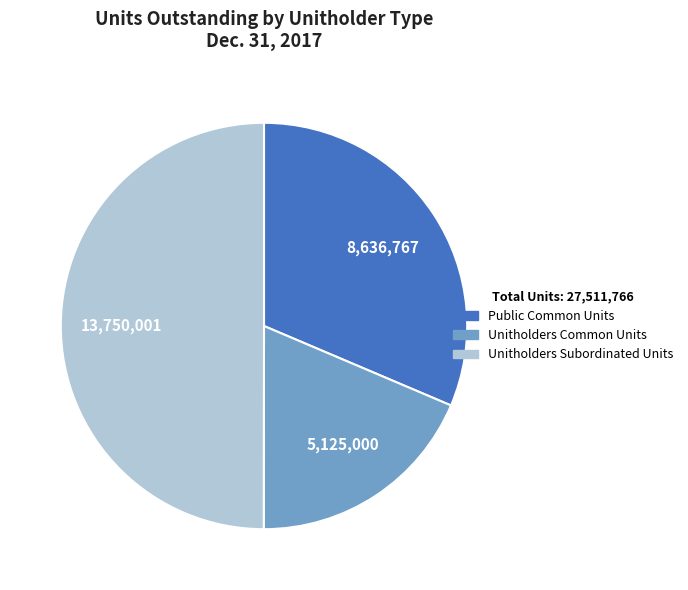

Count the number of slices in the pie.

3